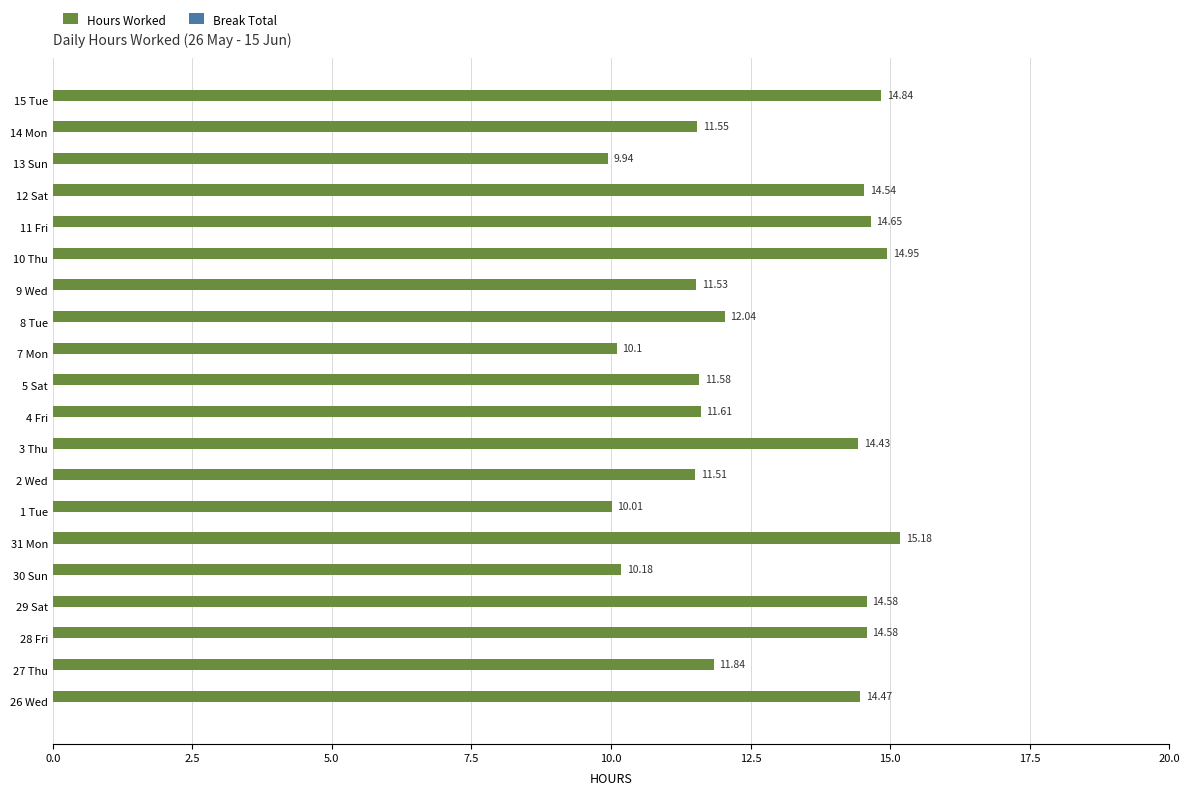

What is the ratio of the value at 8 Tue to the value at 26 Wed?

0.8